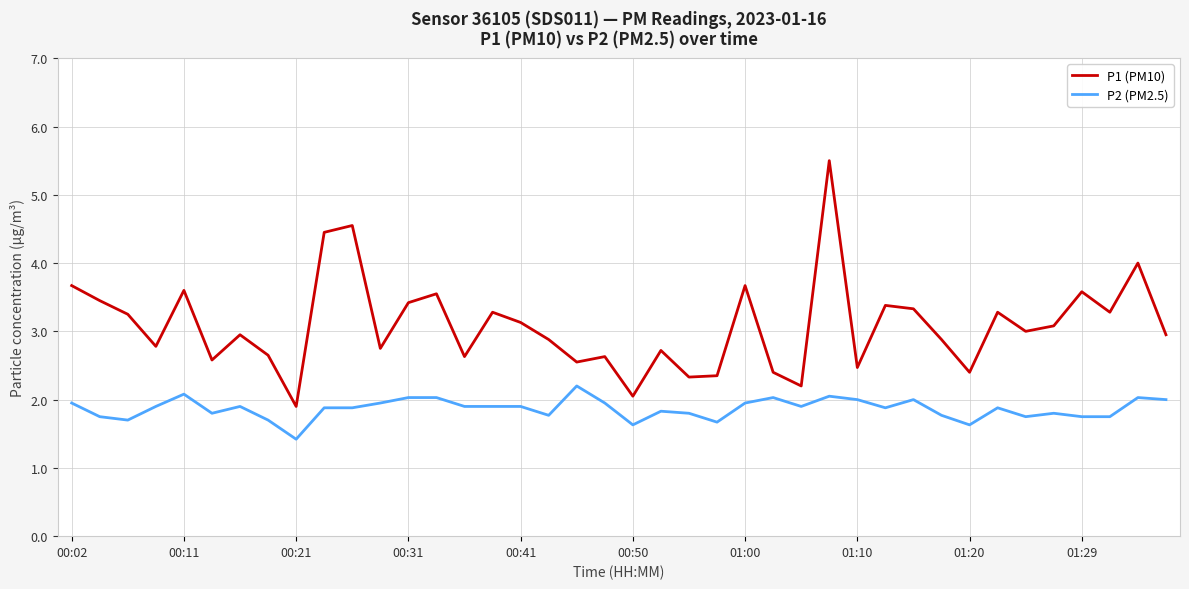

What are all the series names shown in the legend?

P1 (PM10), P2 (PM2.5)